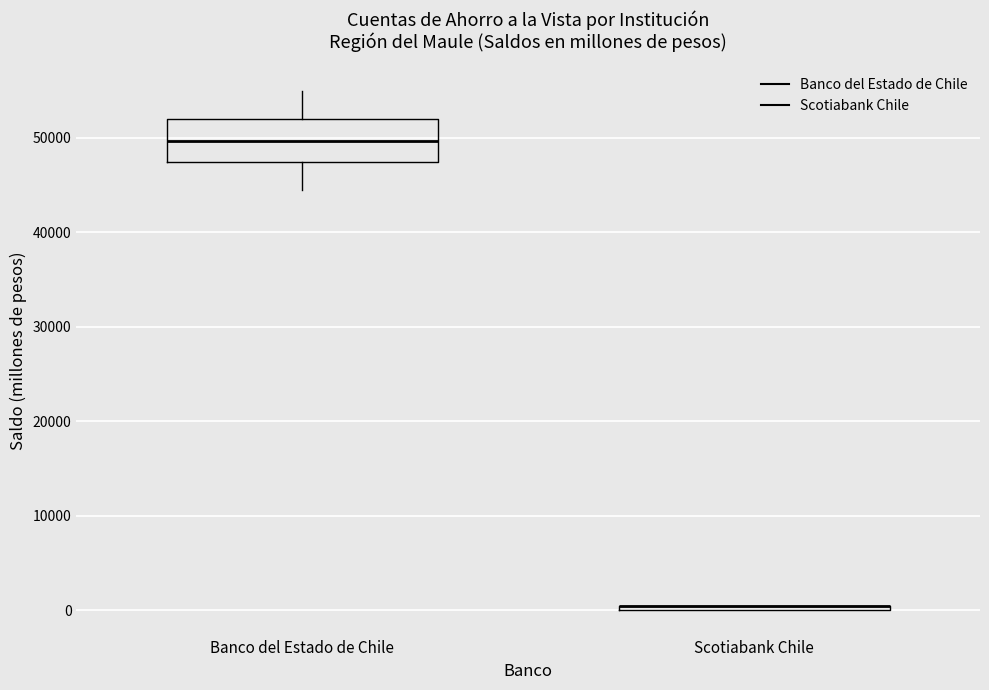

Which box is the tallest, from its lower edge to its upper edge?

Banco del Estado de Chile